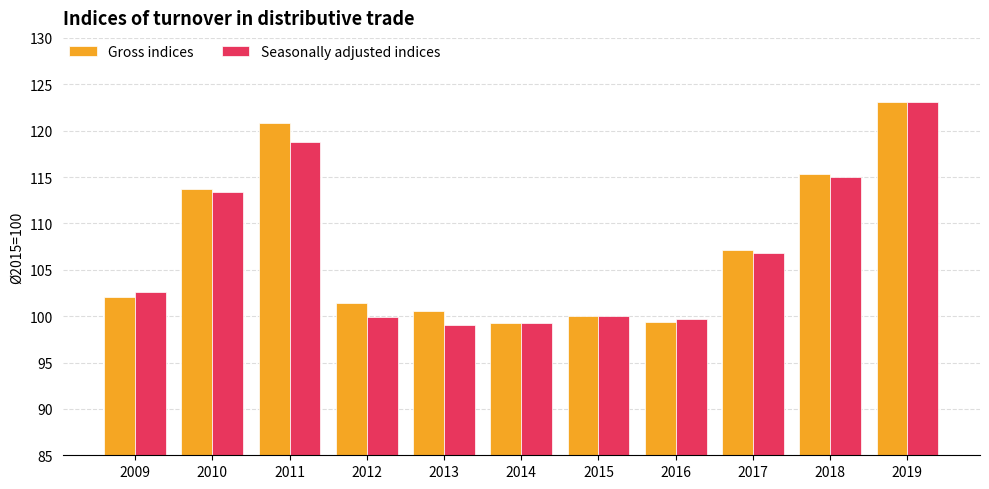

At 2012, list the series in order from largest to smallest.

Gross indices, Seasonally adjusted indices